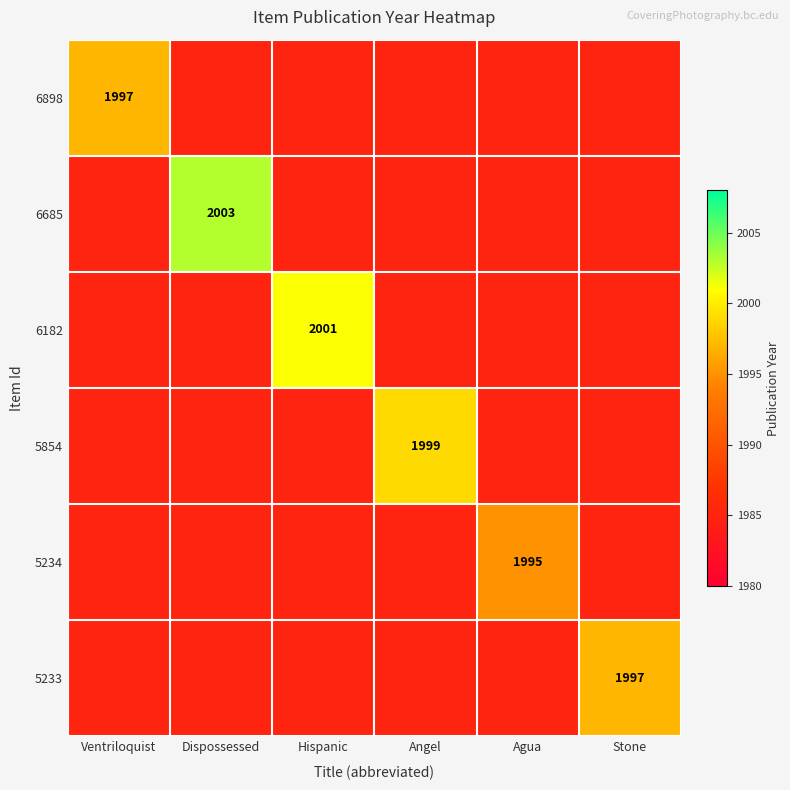

The 5233 series shows 2696 at Ventriloquist. True or false?

False